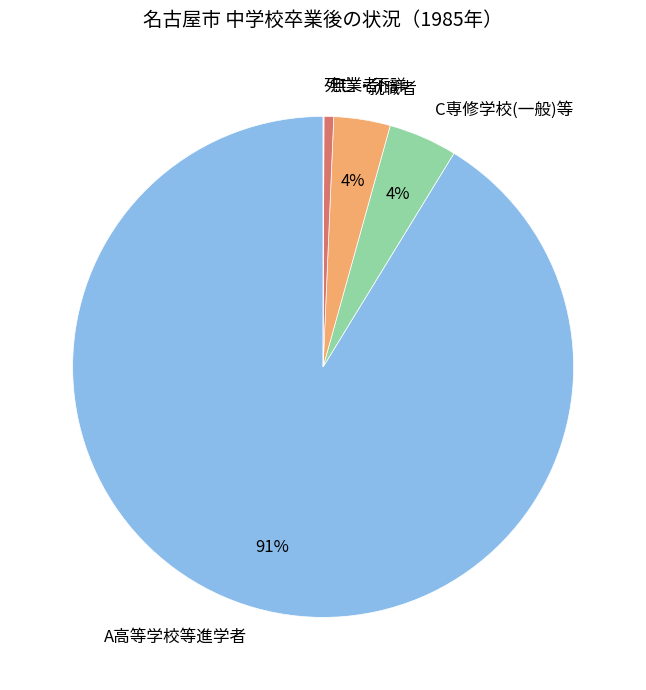

The 就職者 slice represents 4% of the pie. True or false?

True